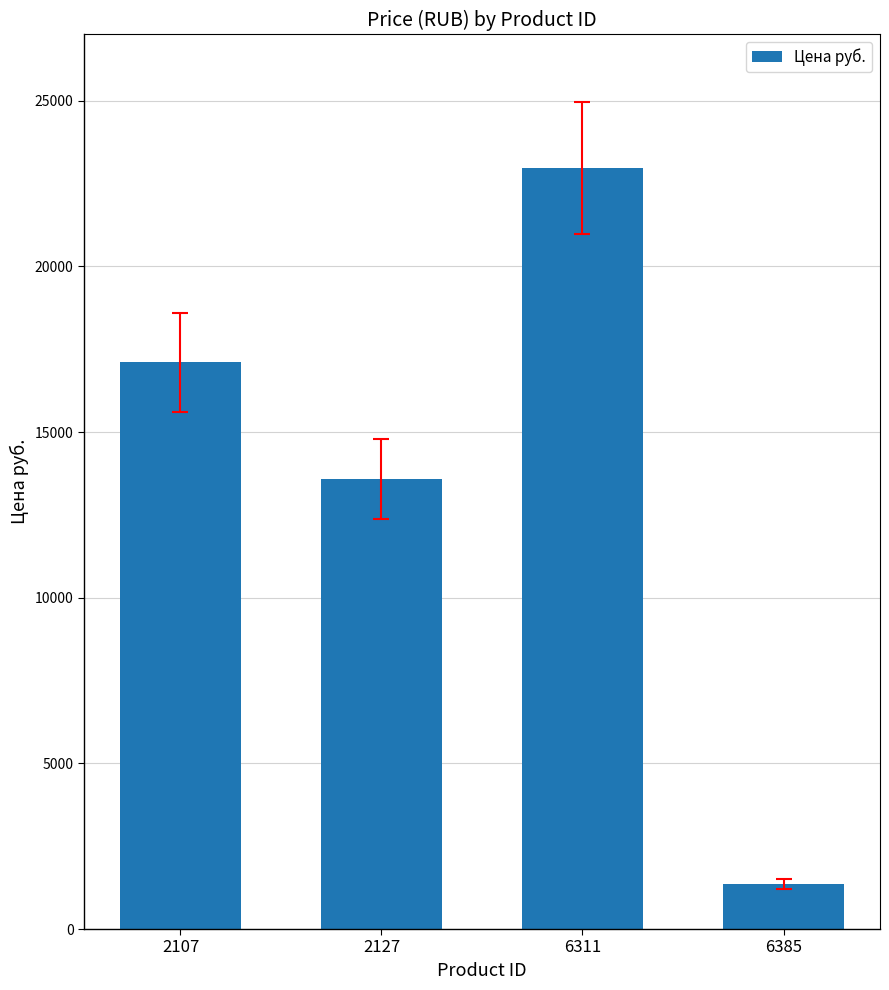

Count the values in the range 13587 to 22973.

3